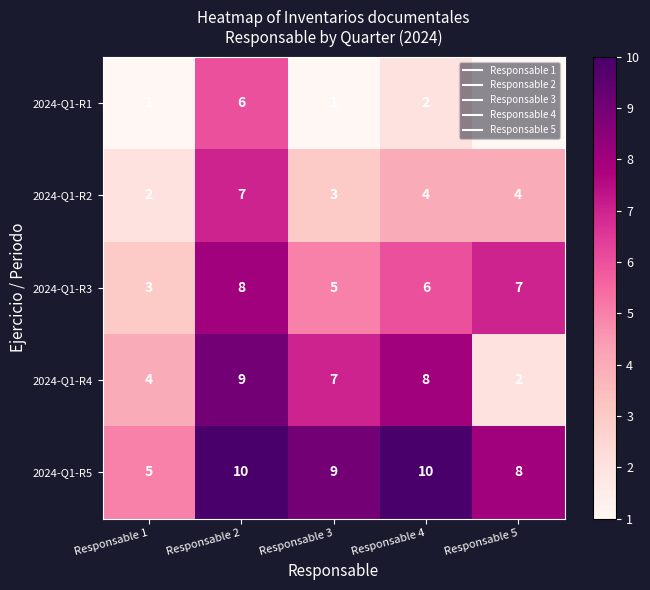

Count the 2024-Q1-R3 values in the range 5 to 7.

3